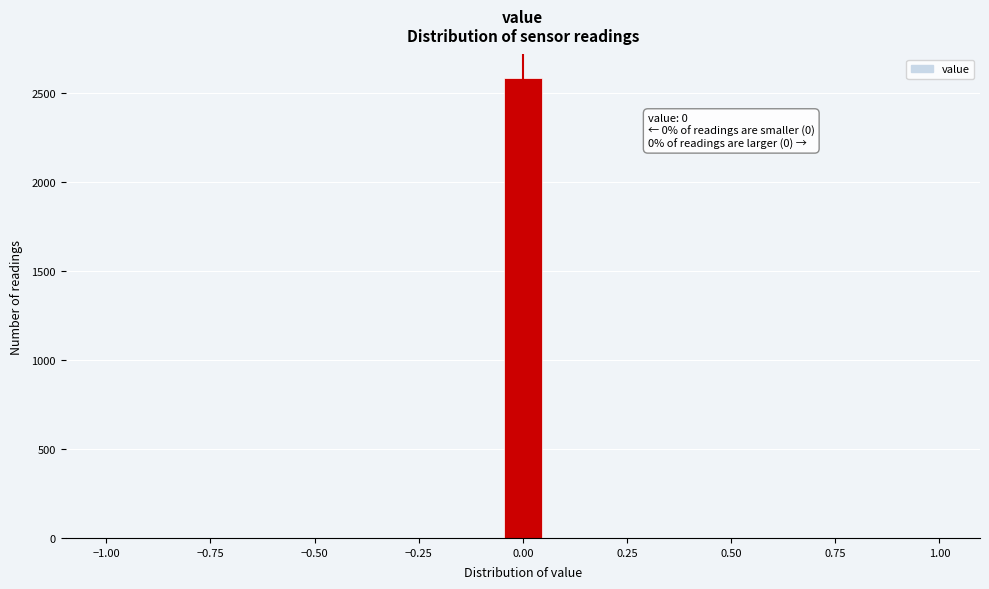

Around what value on the x-axis is the tallest bar? Give the approximate position of its centre, as read against the axis.

0.00